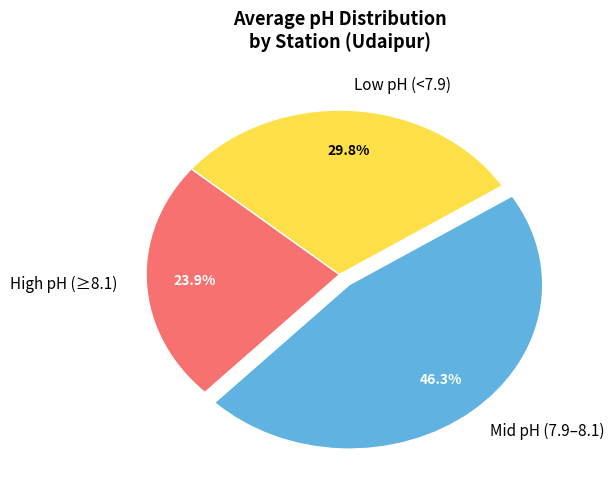

Which has a higher value, Low pH (<7.9) or High pH (≥8.1)?

Low pH (<7.9)